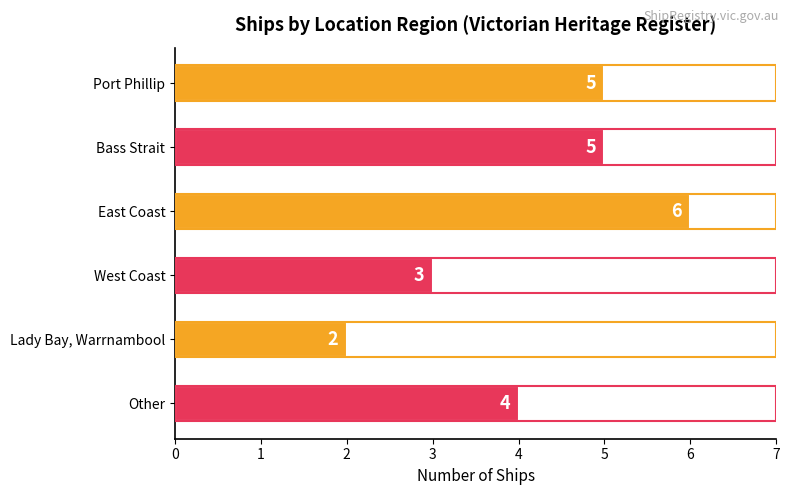

What is the value of the 3rd bar from the top?

6